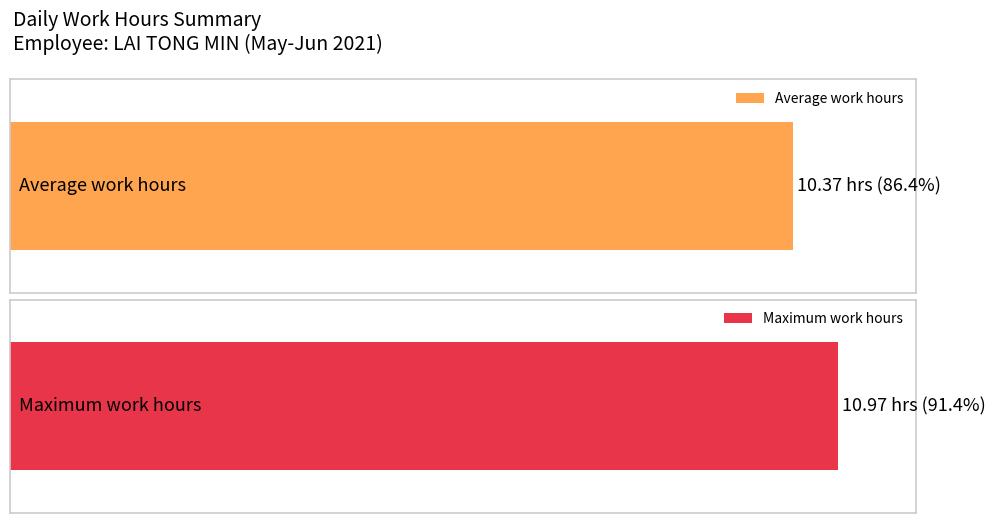

Is it true that the value at 12-Sat is 12.4?

False